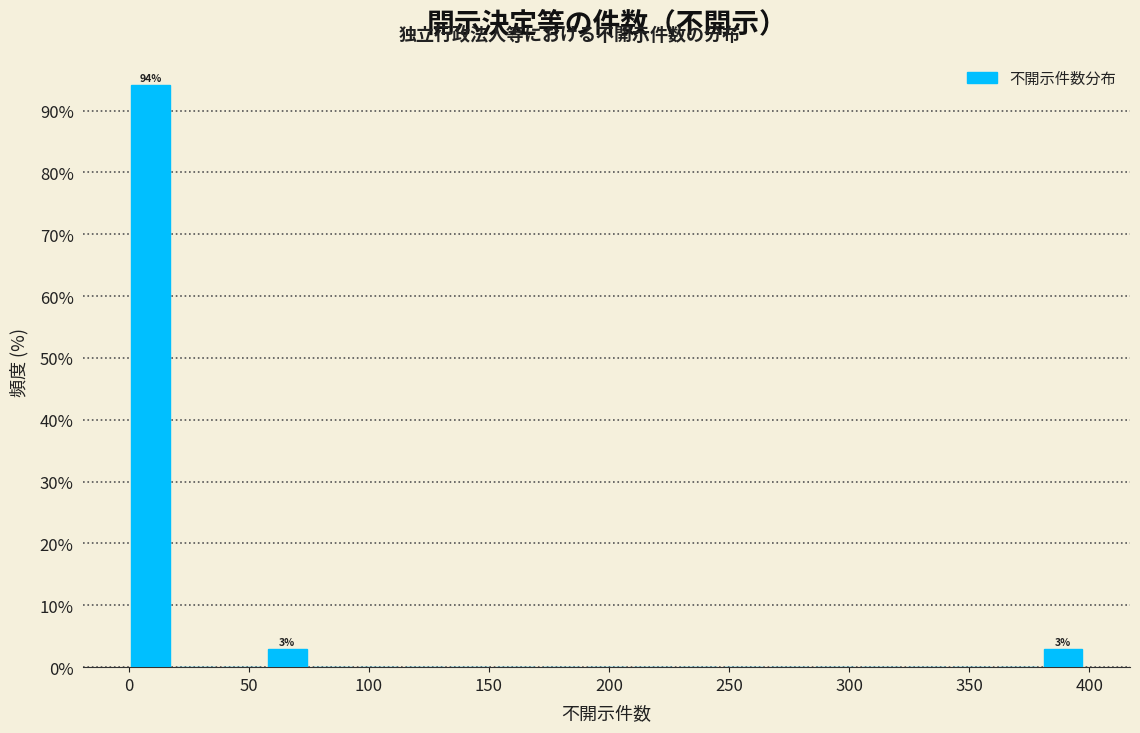

Read against the x-axis, roughly where is the centre of the tallest bar?

10